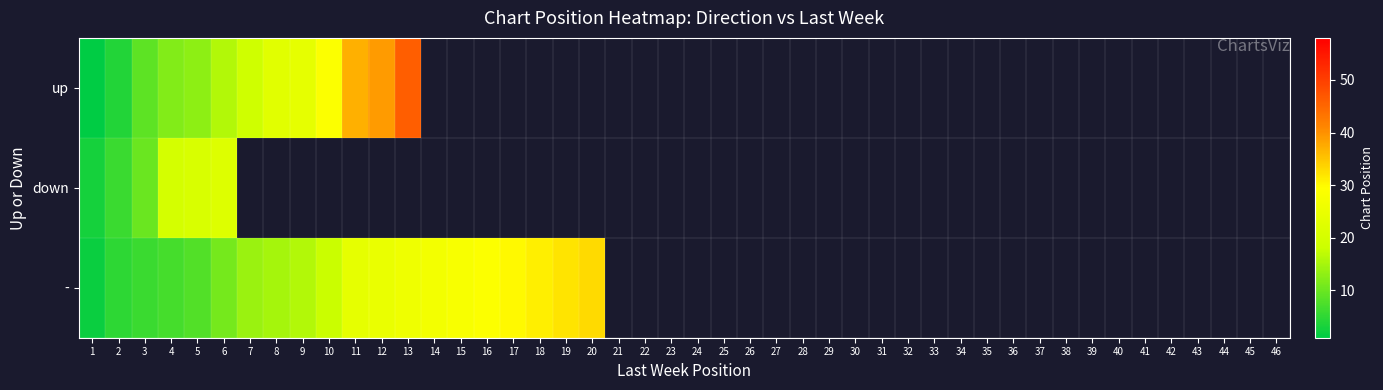

Is it true that down equals 0 at 11?

True